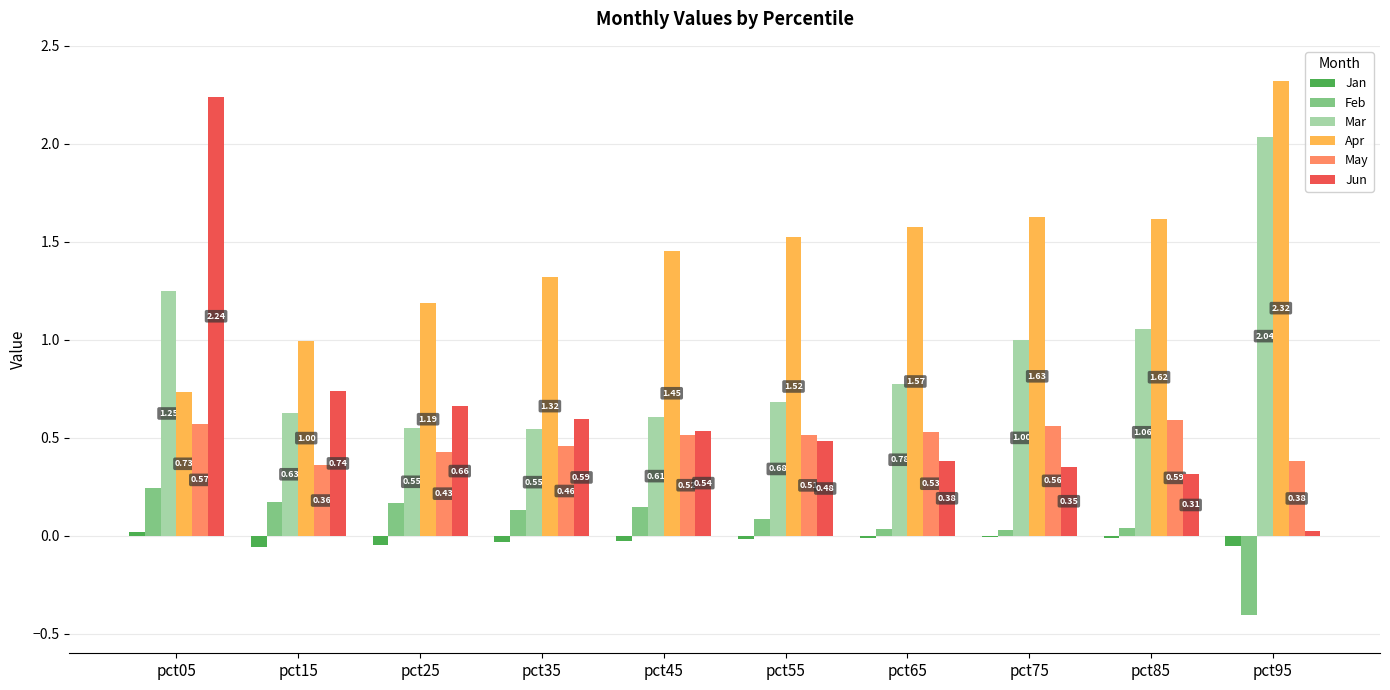

What are all the series names shown in the legend?

Jan, Feb, Mar, Apr, May, Jun